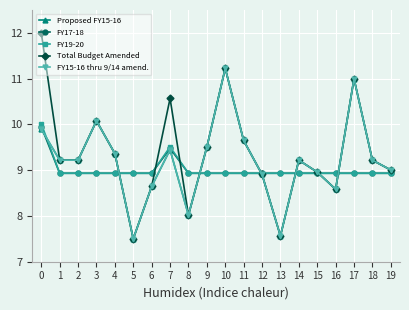

Is this an area chart (filled region under the line)?

No